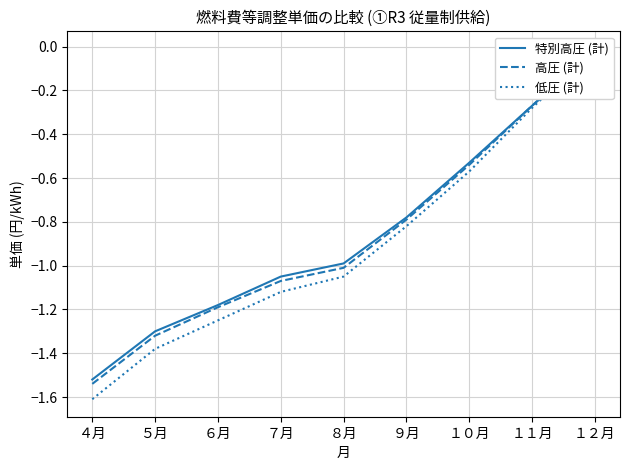

What is the total value across all series at ４月?

-4.7